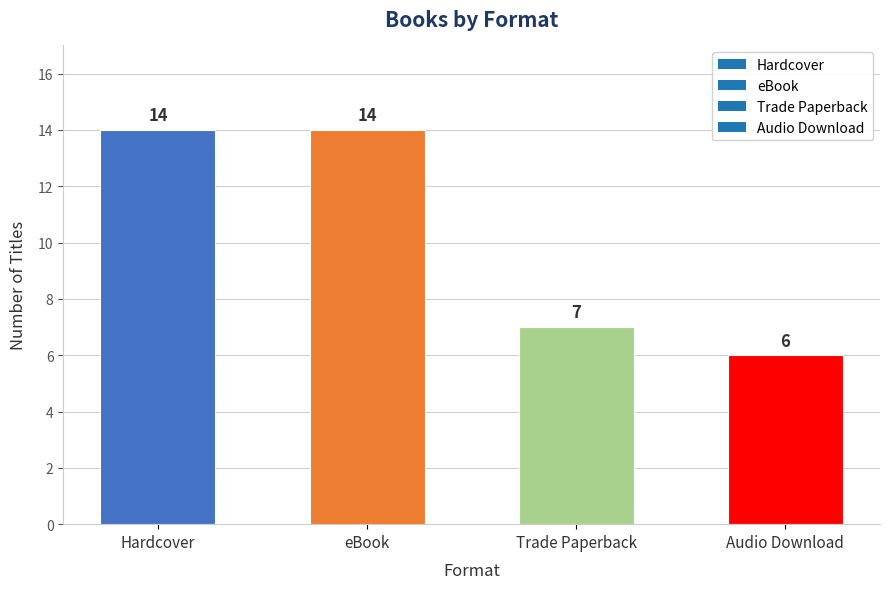

True or false: the data shows 5 at Trade Paperback.

False